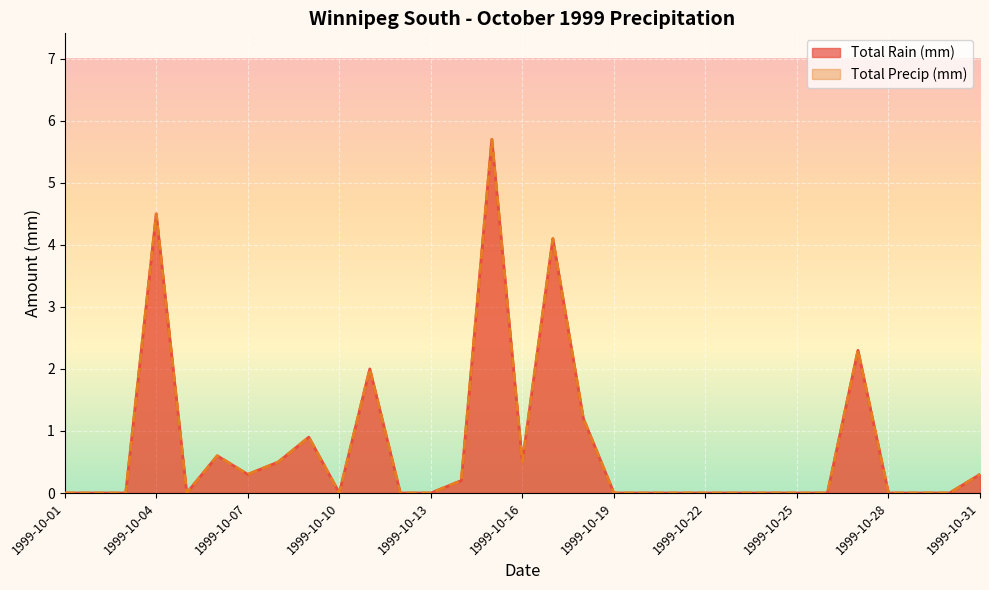

Is it true that Total Precip (mm) equals 4.1 at 1999-10-17?

True